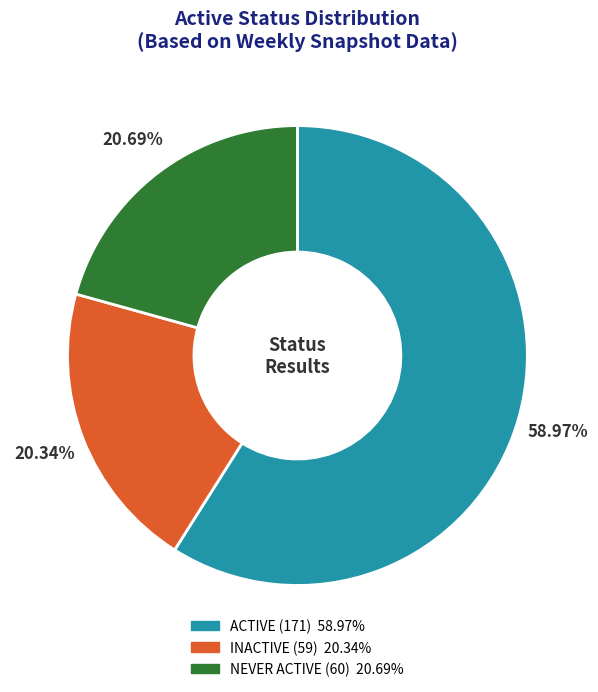

True or false: INACTIVE accounts for 20% of the total.

True